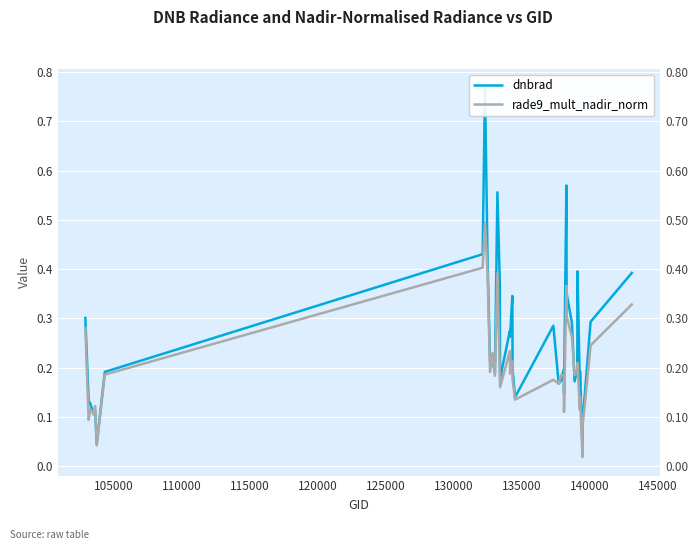

What is the greatest value displayed?

0.8